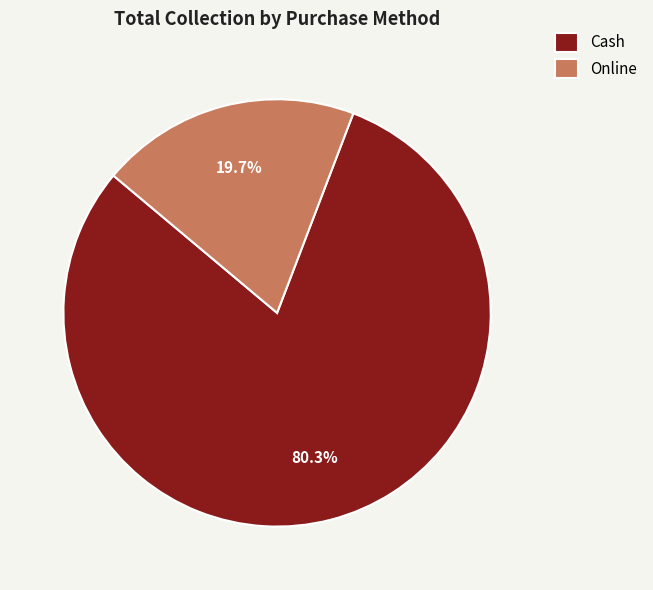

What percentage is the Online slice, to the nearest percent?

20%